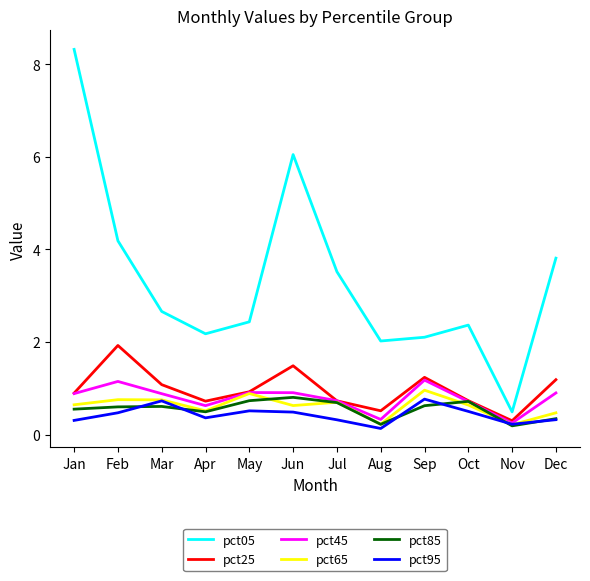

True or false: pct05 and pct25 intersect in this chart.

False